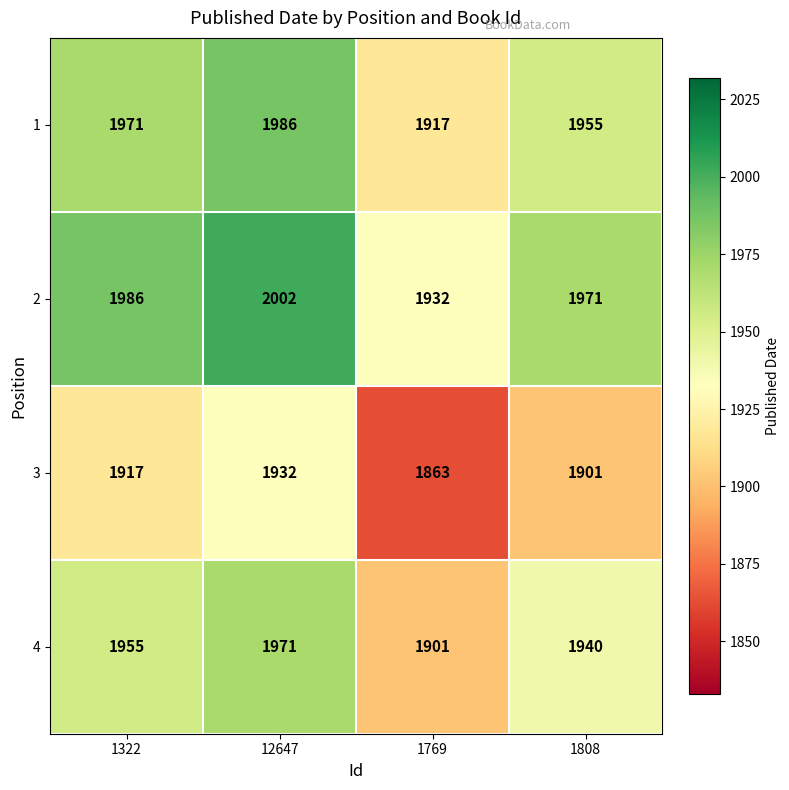

At which label is 4 closest to 1936?

1808